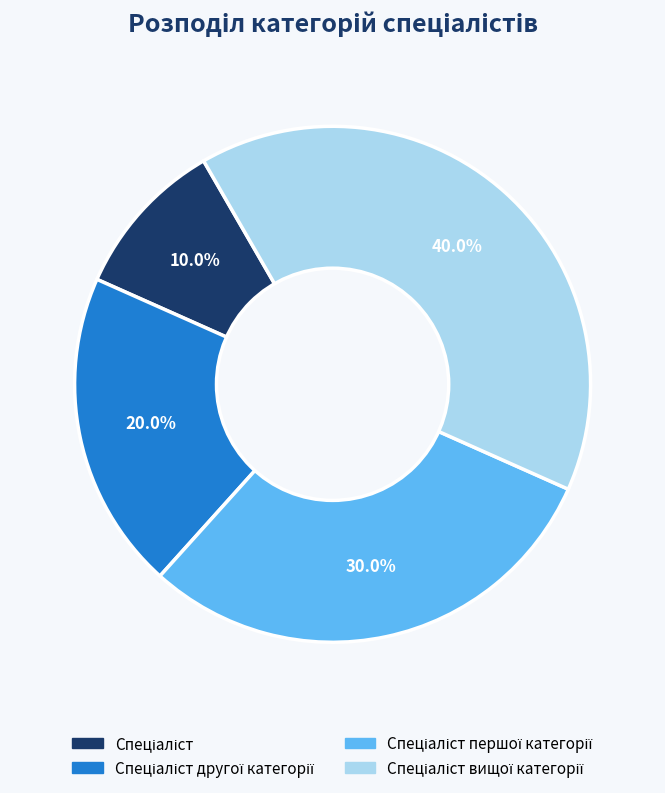

Is there a majority slice in this chart?

No